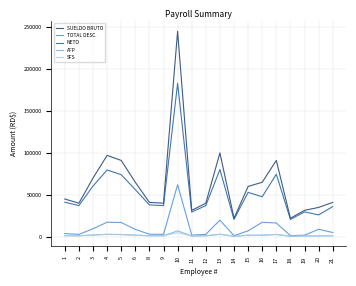

Is the value of SUELDO BRUTO at 15 greater than the value of SFS at 20?

Yes